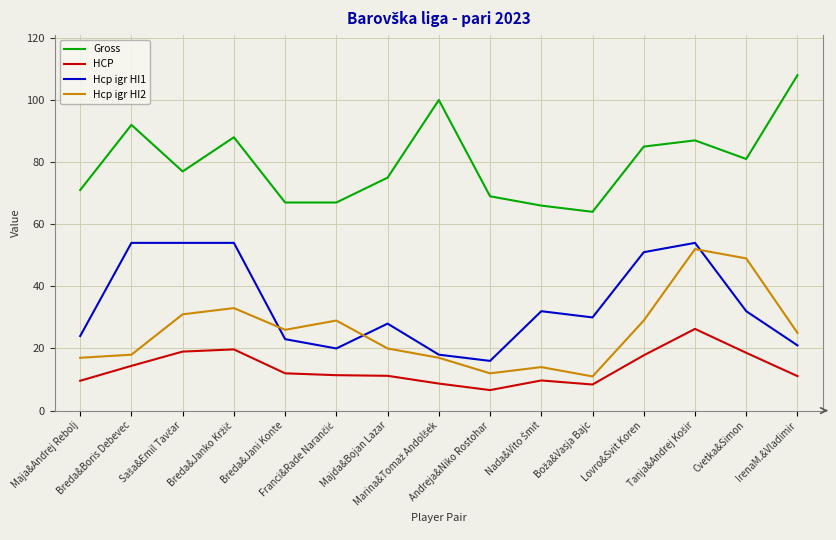

True or false: Gross and Hcp igr HI2 cross at least once.

False